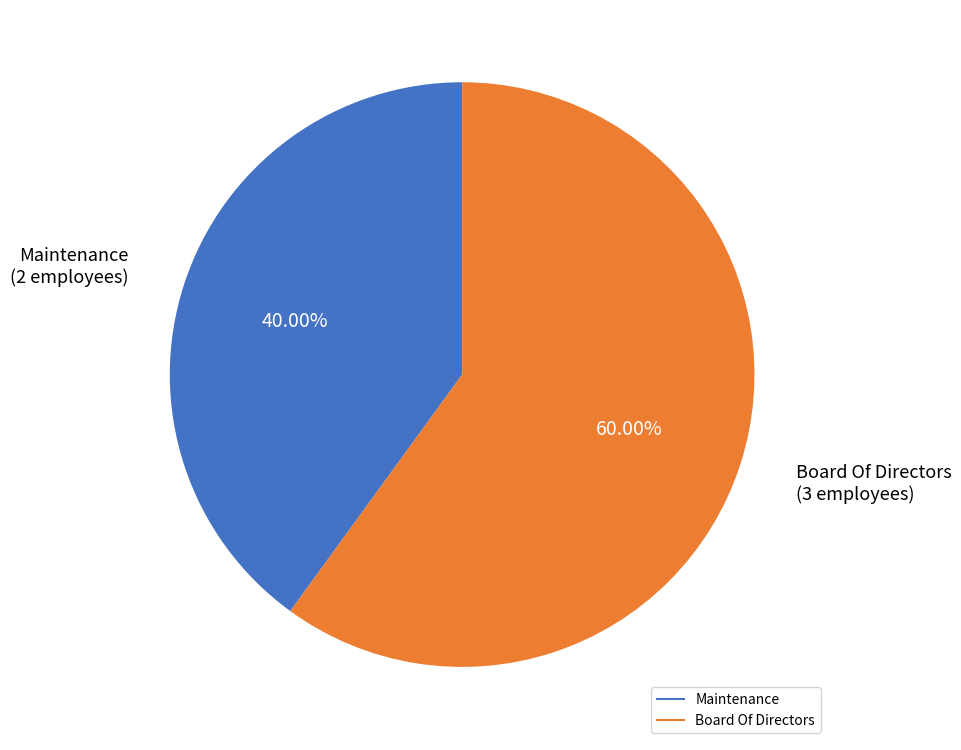

What is the total percentage of Board Of Directors and Maintenance?

100.0%